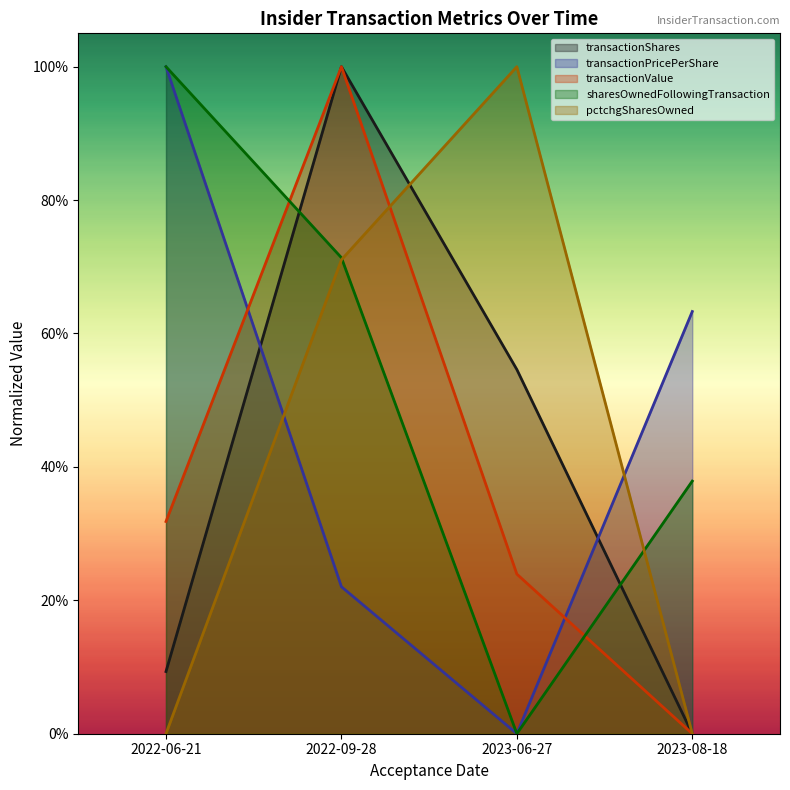

Does the chart have visible grid lines?

No